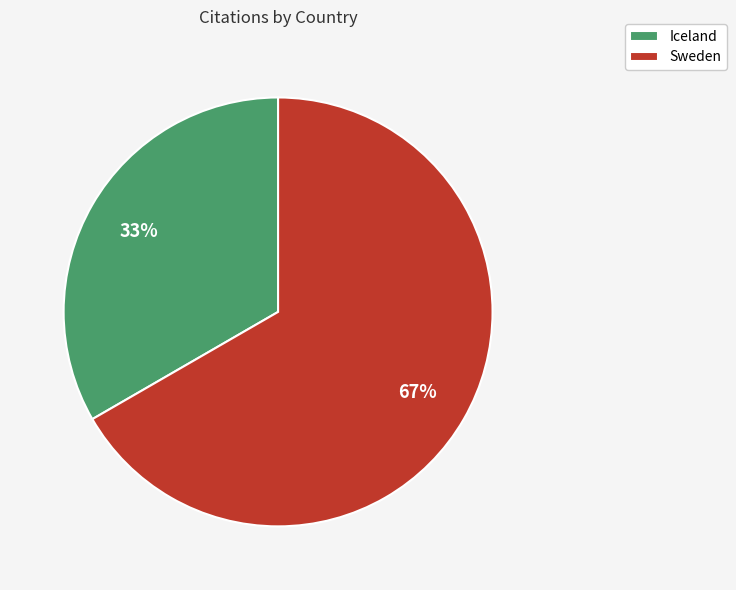

Is the sum of Iceland and Sweden greater than half?

Yes